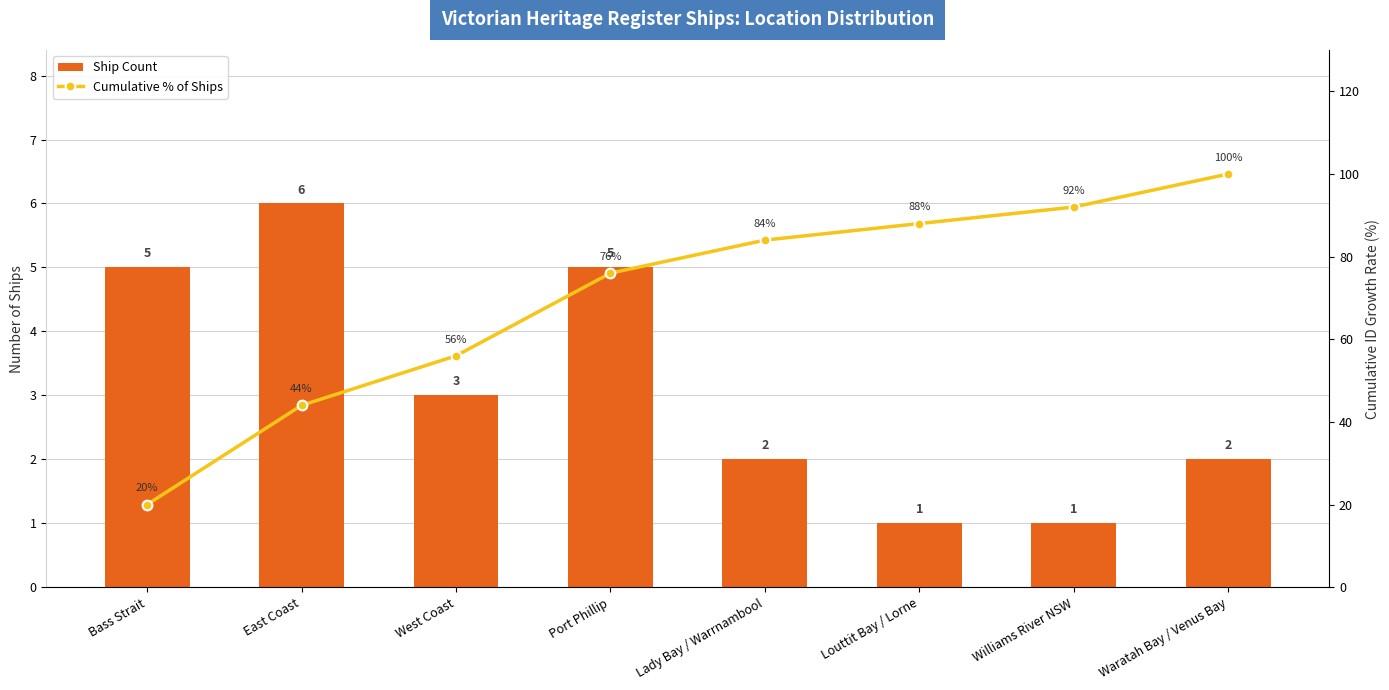

True or false: Ship Count has a value of 0.9 at Lady Bay / Warrnambool.

False